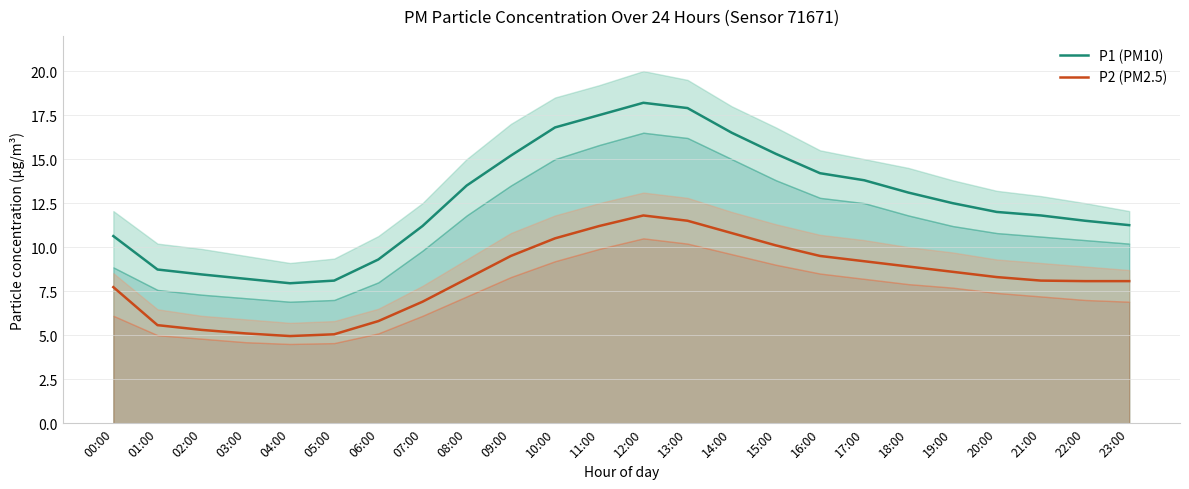

True or false: P1 (PM10) and P2 (PM2.5) intersect in this chart.

False